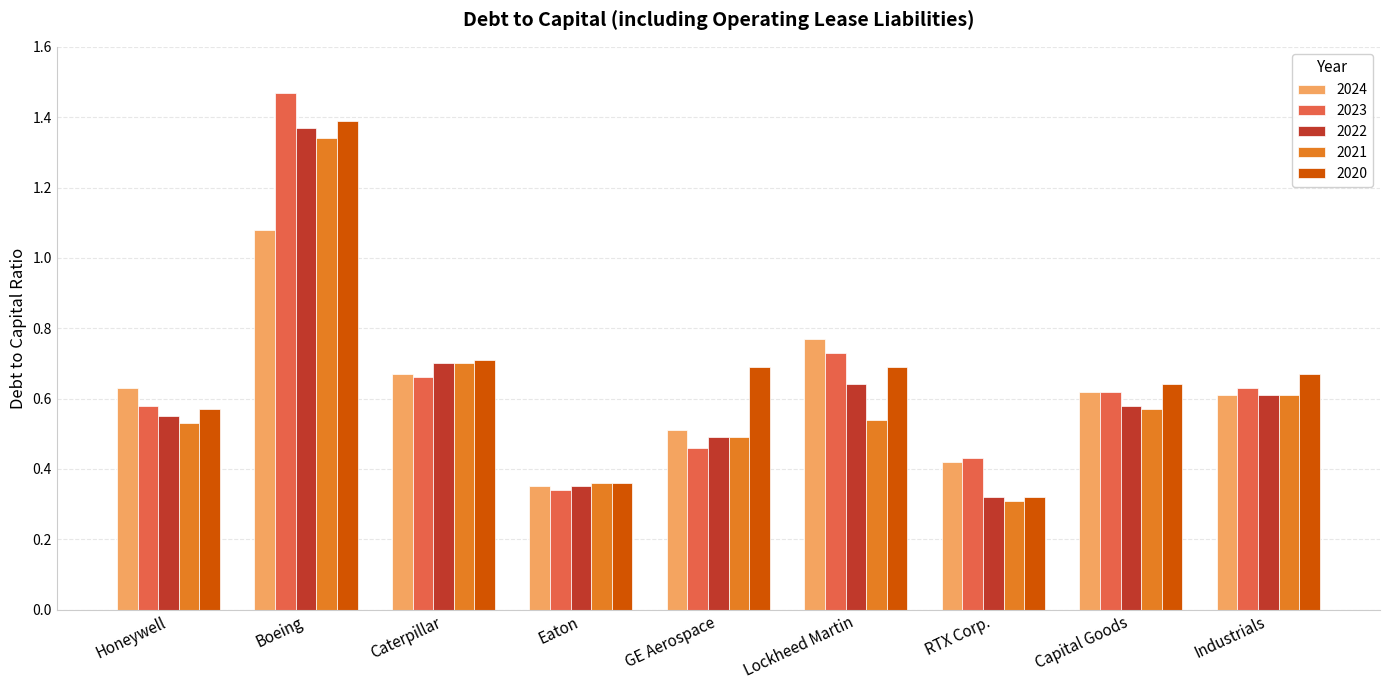

At which category is the sum across all series the highest?

Boeing